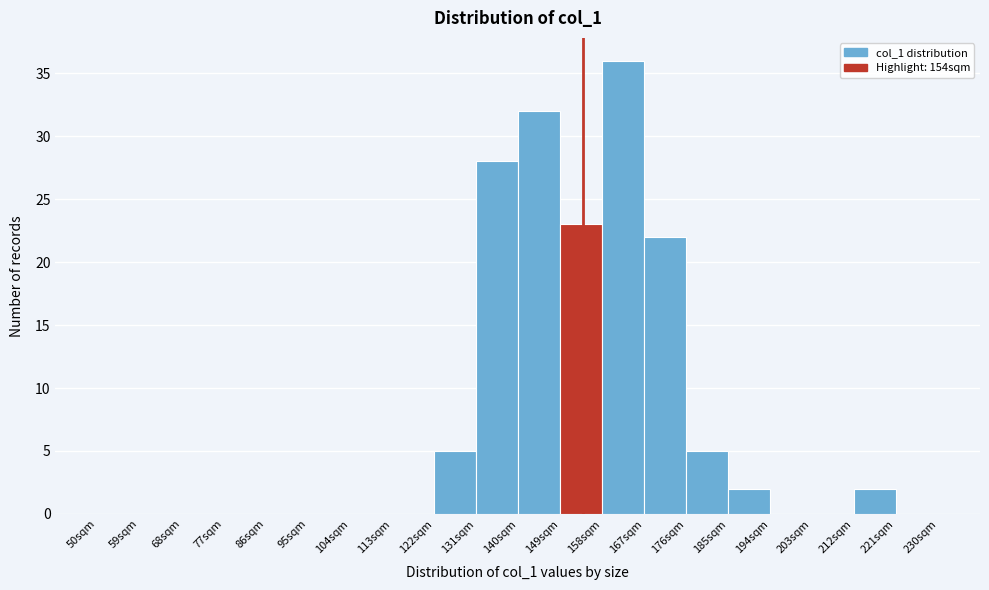

Reading left to right, list every bar in this chart as the range it spans on the x-axis followed by its height. The values are not printed on the chart, so give them approximately, as read against the axis.

50 to 59: 0
59 to 68: 0
68 to 77: 0
77 to 86: 0
86 to 95: 0
95 to 104: 0
104 to 113: 0
113 to 122: 0
122 to 131: 5
131 to 140: 28
140 to 149: 32
149 to 158: 23
158 to 167: 36
167 to 176: 22
176 to 185: 5
185 to 194: 2
194 to 203: 0
203 to 212: 0
212 to 221: 2
221 to 230: 0